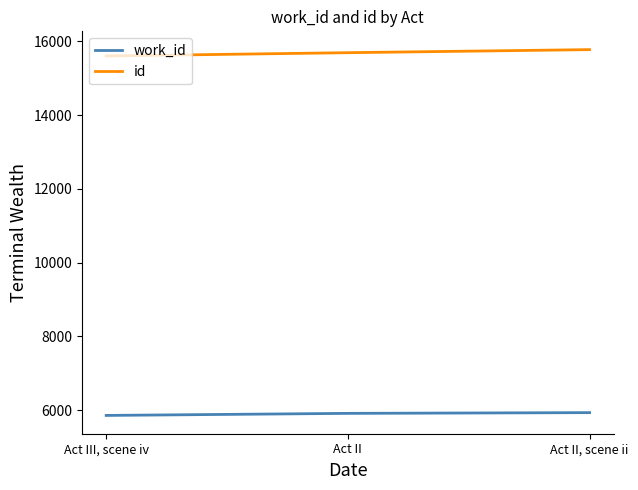

Read the work_id value at Act II, scene ii.

5933